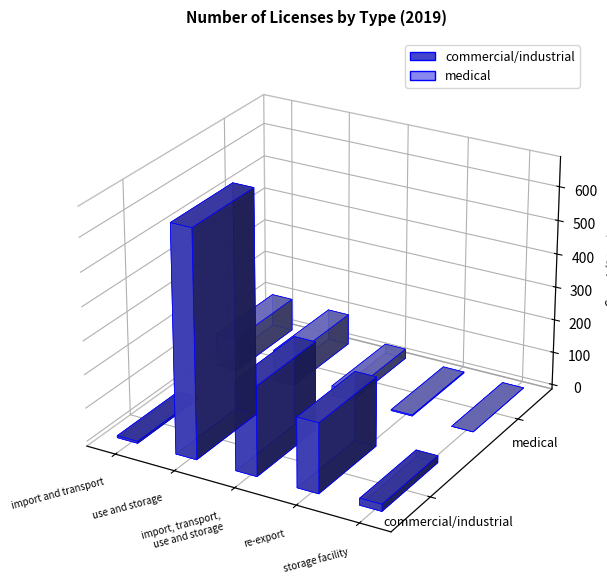

Which category has the lowest value across all series?

storage facility